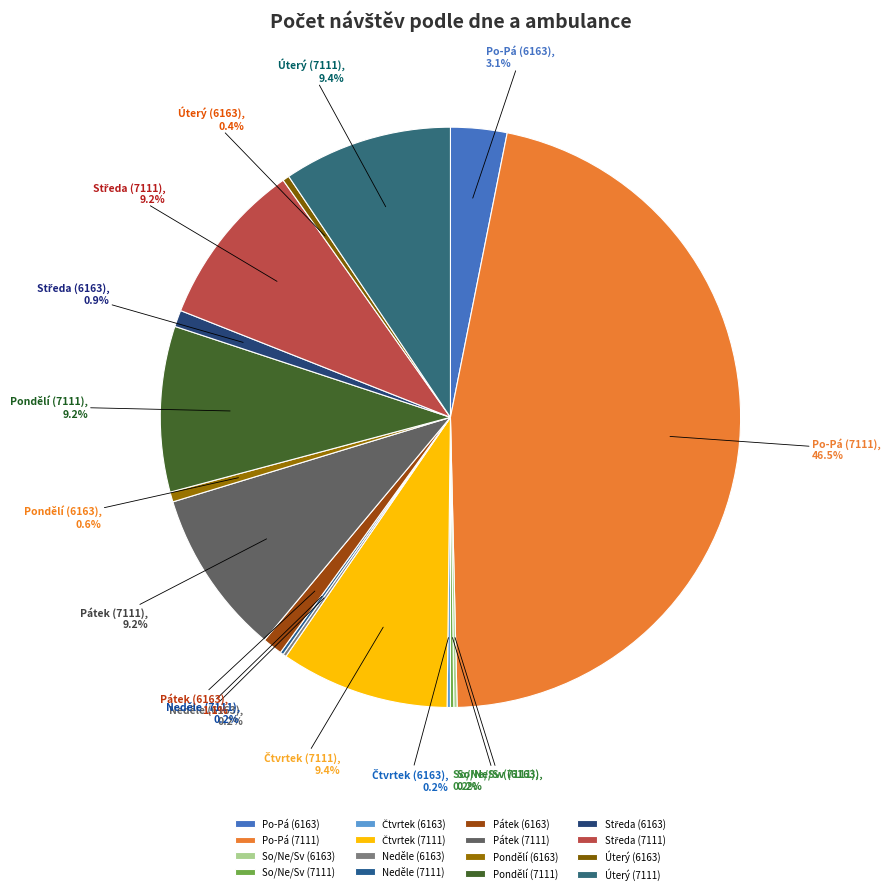

Which category has the biggest portion of the pie?

Po-Pá (7111)